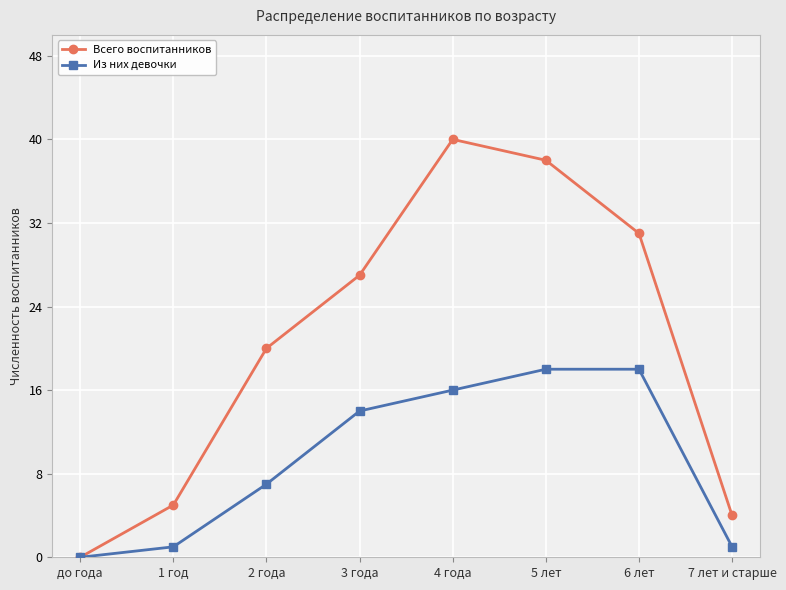

Reading left to right, extract all data points from this chart.

Всего воспитанников: до года=0	1 год=5	2 года=20	3 года=27	4 года=40	5 лет=38	6 лет=31	7 лет и старше=4
Из них девочки: до года=0	1 год=1	2 года=7	3 года=14	4 года=16	5 лет=18	6 лет=18	7 лет и старше=1